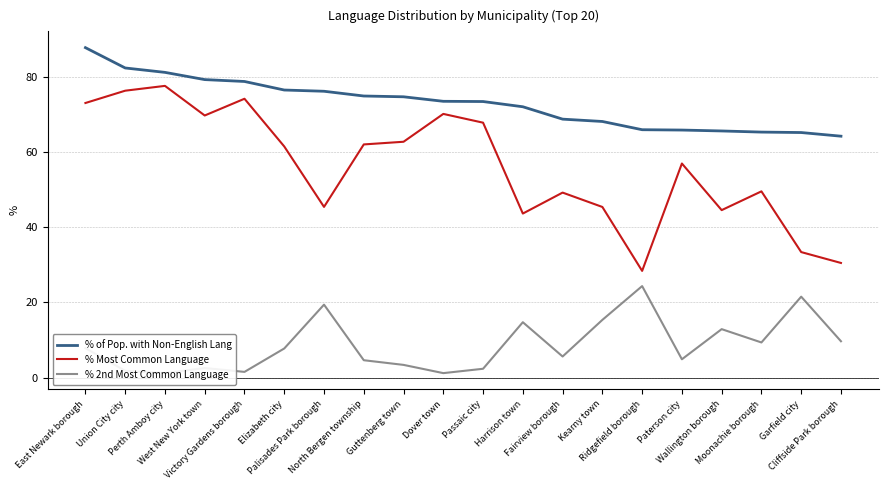

At which category is the sum across all series the highest?

East Newark borough